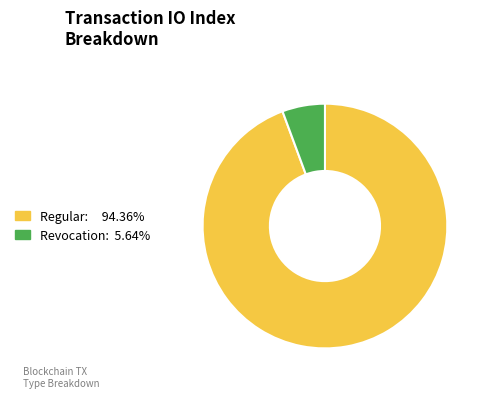

Does any single category account for the majority?

Yes